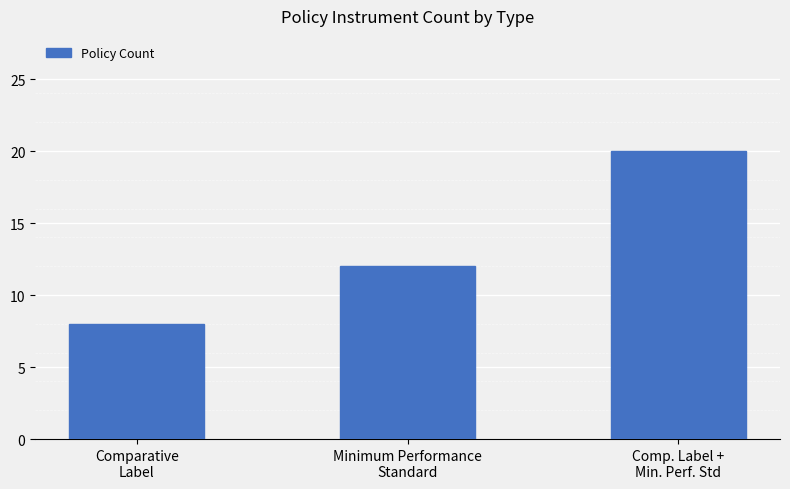

The value at Minimum Performance
Standard is 12. True or false?

True